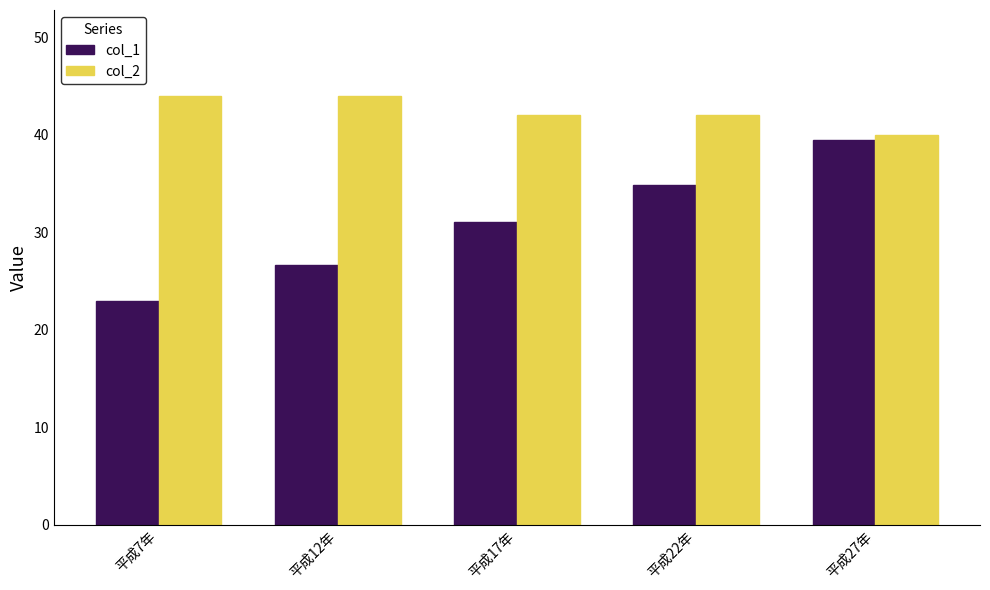

How many groups of bars are there?

5